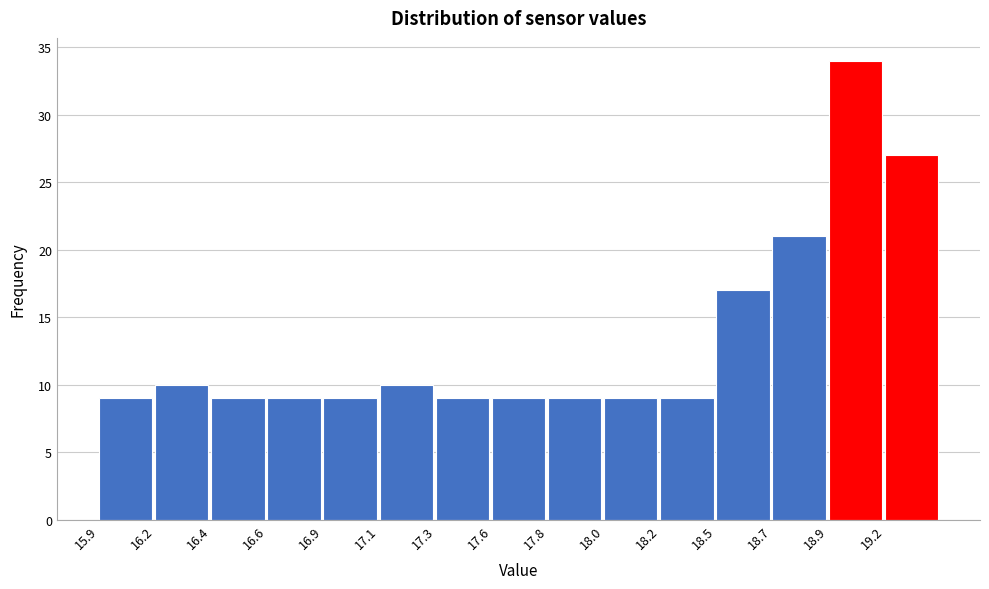

Reading left to right, extract all data points from this chart.

15.9=9	16.2=10	16.4=9	16.6=9	16.9=9	17.1=10	17.3=9	17.6=9	17.8=9	18.0=9	18.2=9	18.5=17	18.7=21	18.9=34	19.2=27